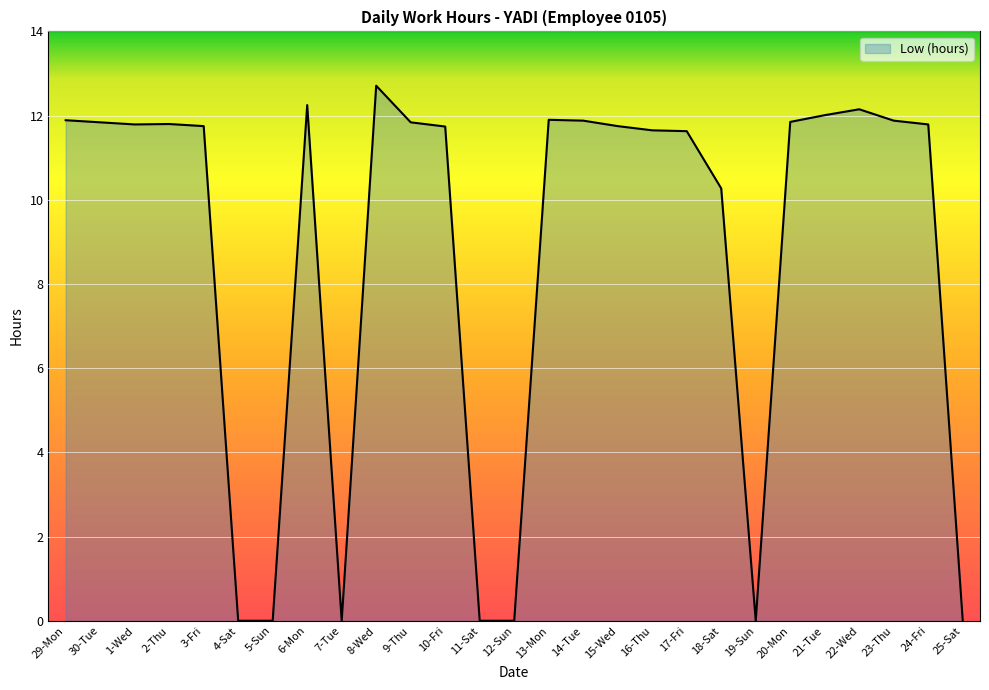

What position from the right is 7-Tue?

19